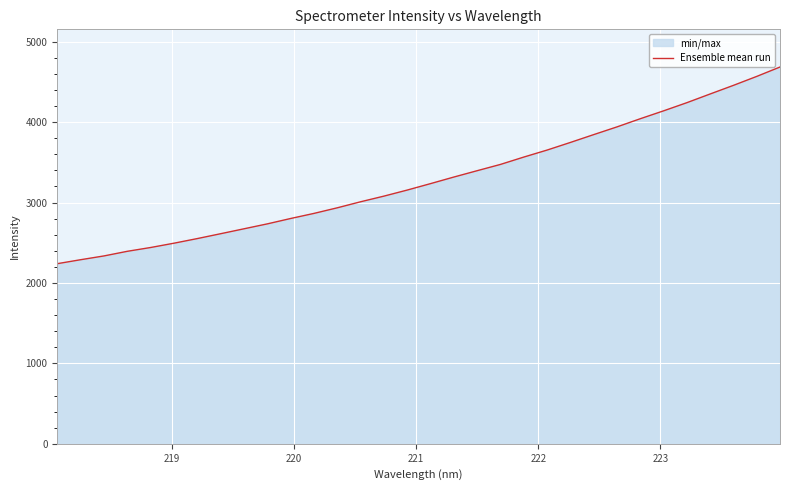

What is the maximum value shown in the chart?

4684.8